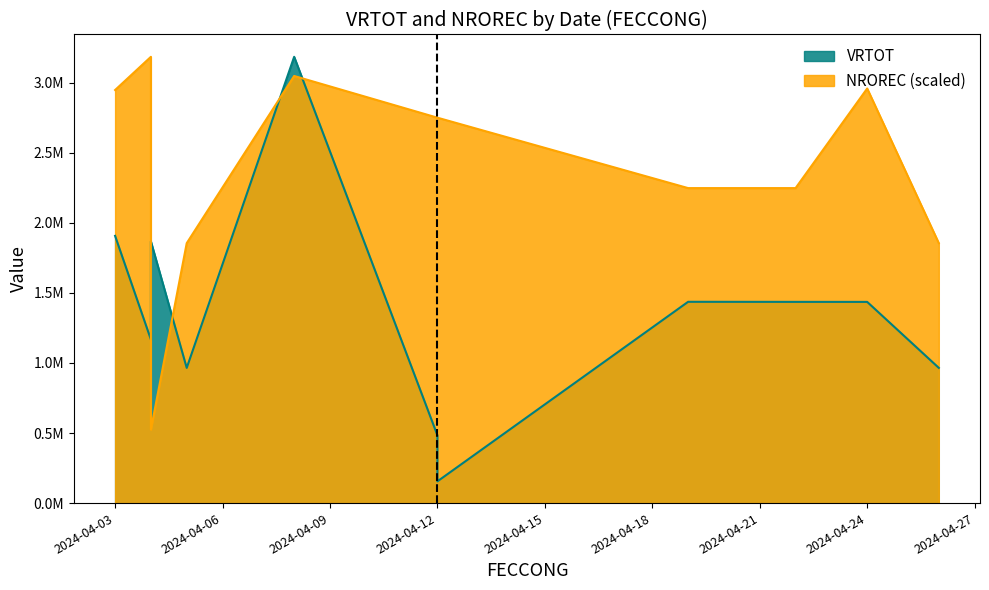

Where do NROREC and VRTOT first cross each other?

2024-04-04 and 2024-04-04